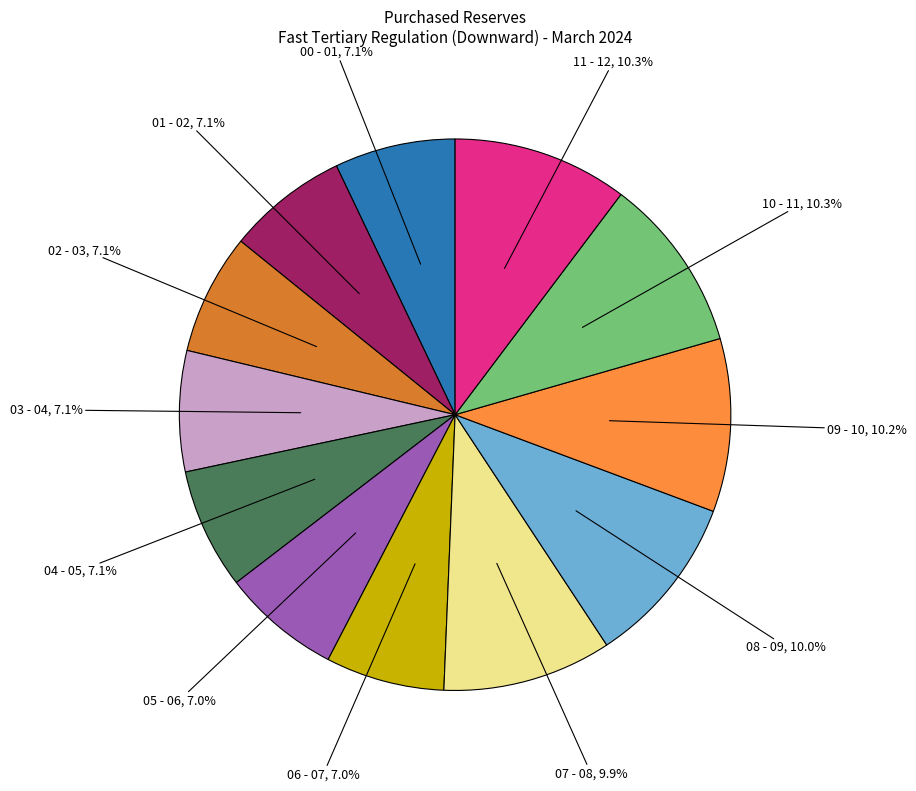

Is there any slice that represents more than half of the pie?

No